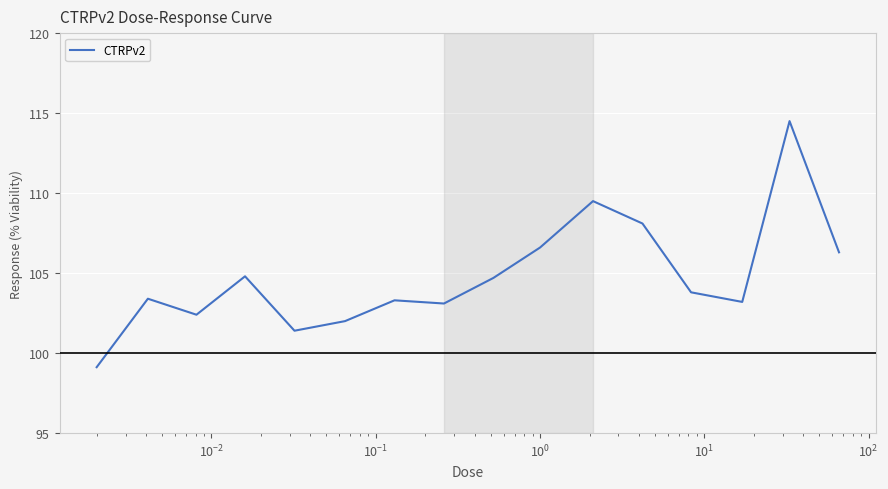

How many lines are shown in the chart?

1